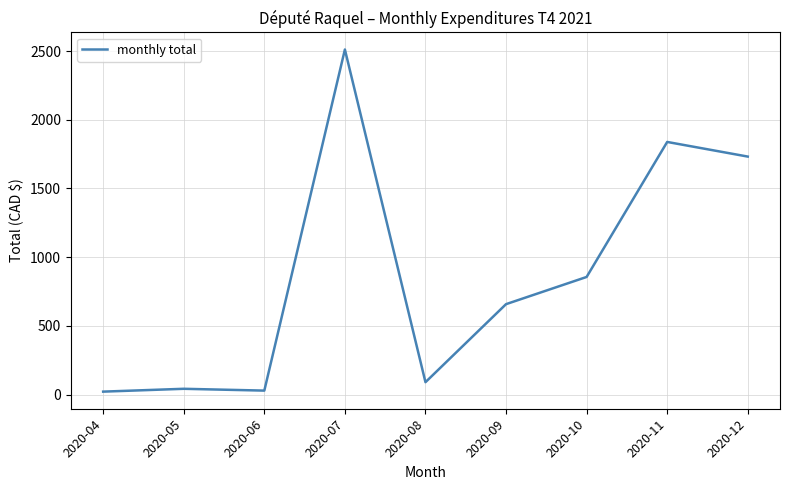

What is the change in value from 2020-10 to 2020-12?

+876.1